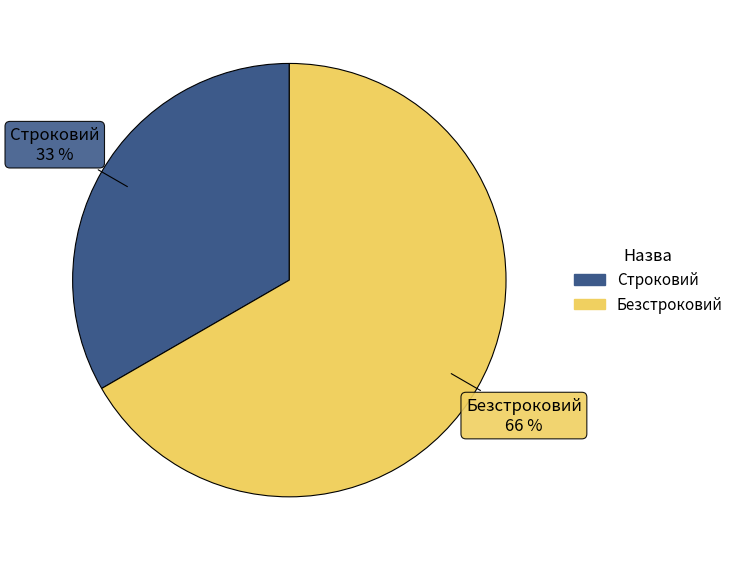

To the nearest percent, what is the difference between the Строковий and Безстроковий slice percentages?

33%